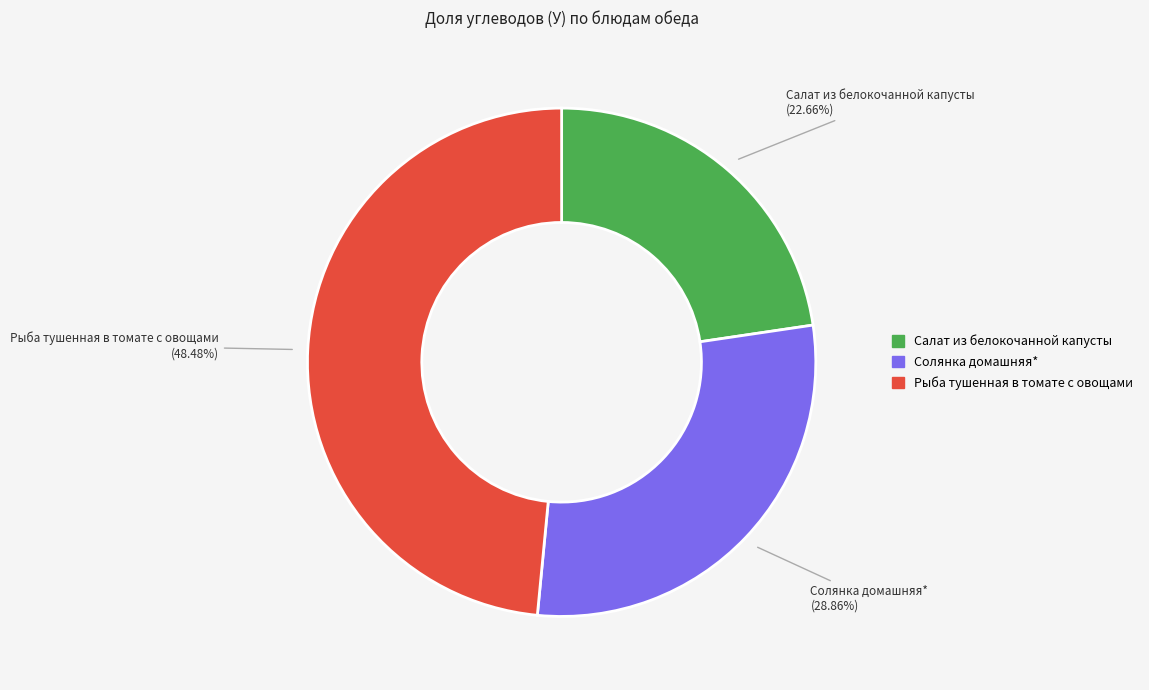

Count the number of slices in the pie.

3